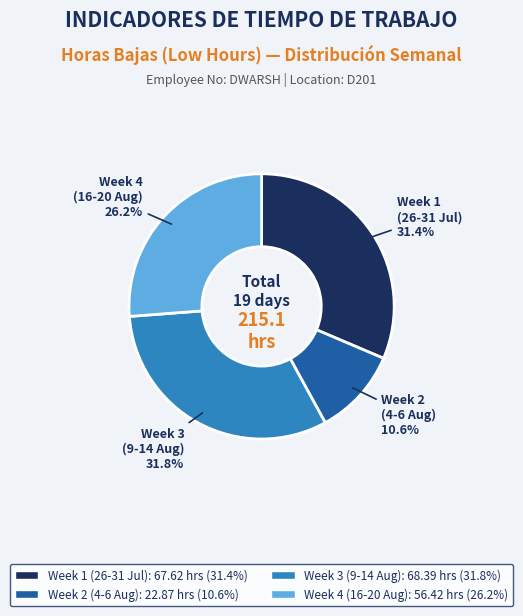

Is there a majority slice in this chart?

No